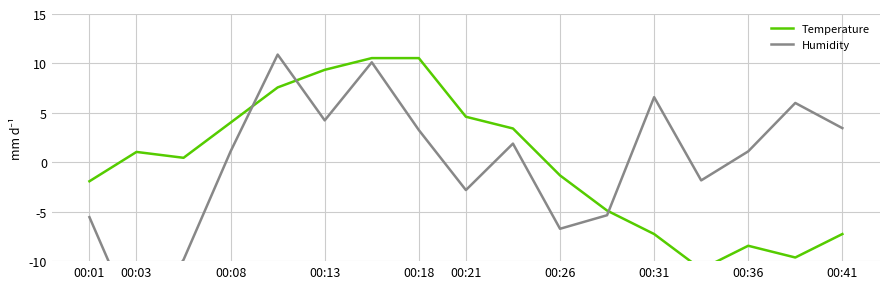

How many positive values does the Temperature series have?

9